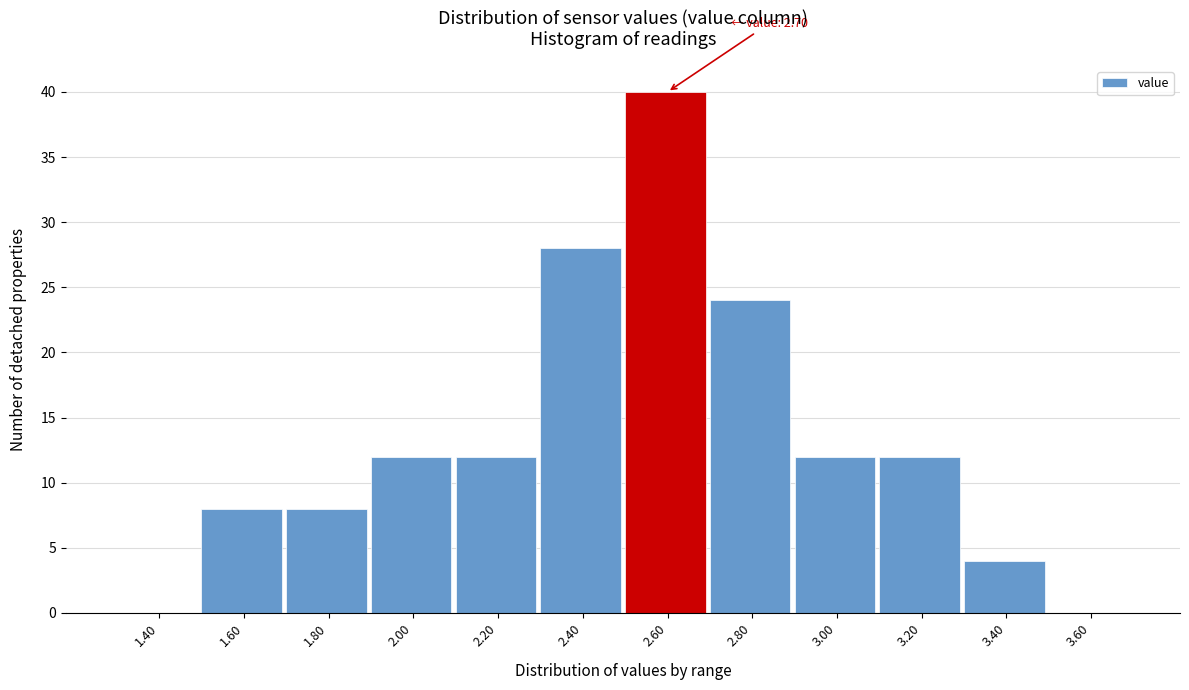

Reading left to right, transcribe all the data shown in this chart.

1.40=0	1.60=8	1.80=8	2.00=12	2.20=12	2.40=28	2.60=40	2.80=24	3.00=12	3.20=12	3.40=4	3.60=0